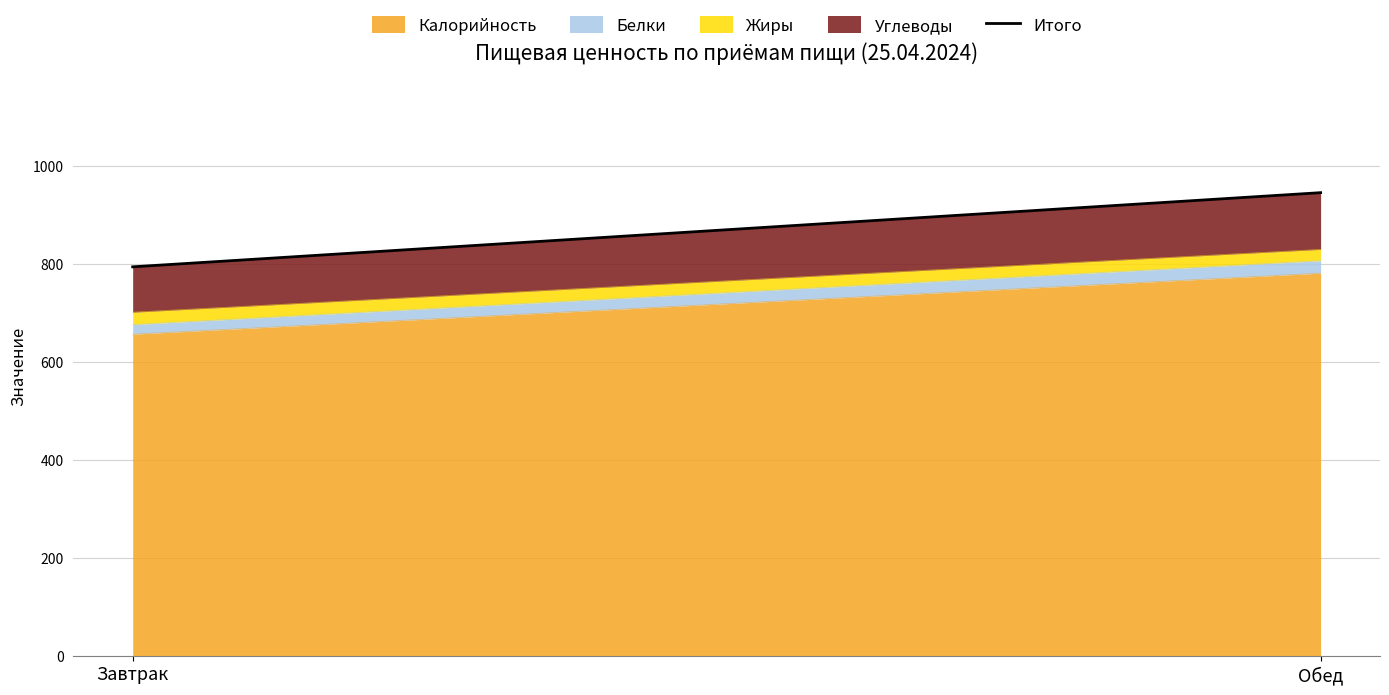

What position from the left is Обед?

2